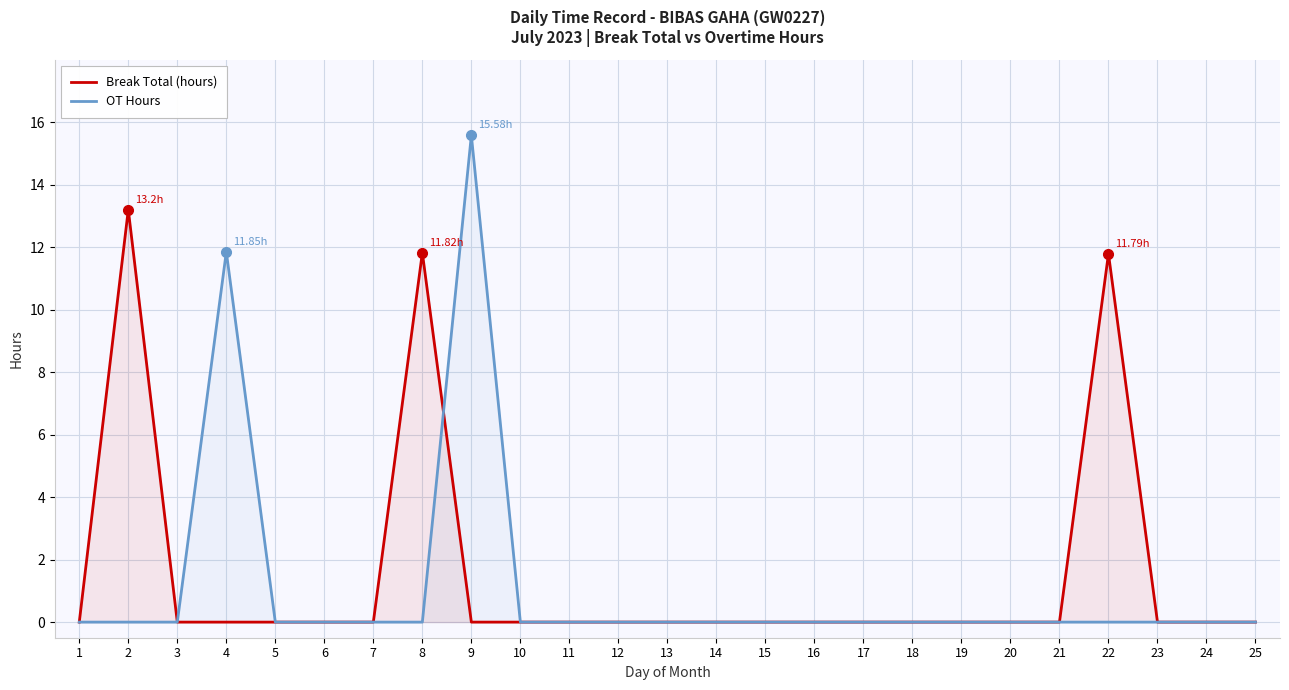

The value of OT Hours at 4 is 11.8. True or false?

True